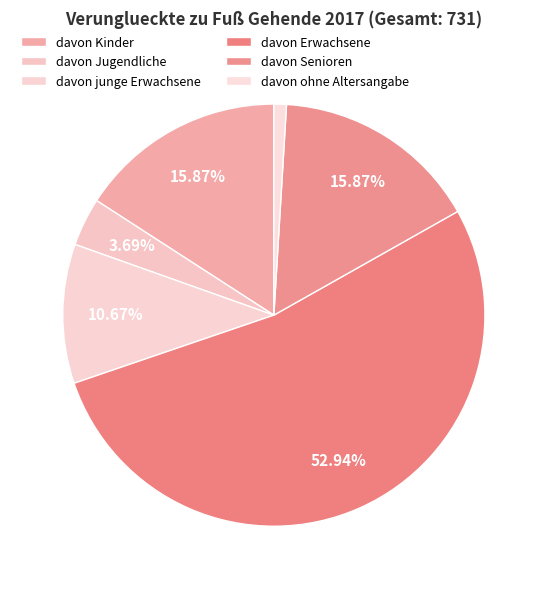

Rank the categories by value from lowest to highest.

davon ohne Altersangabe, davon Jugendliche, davon junge Erwachsene, davon Kinder, davon Senioren, davon Erwachsene